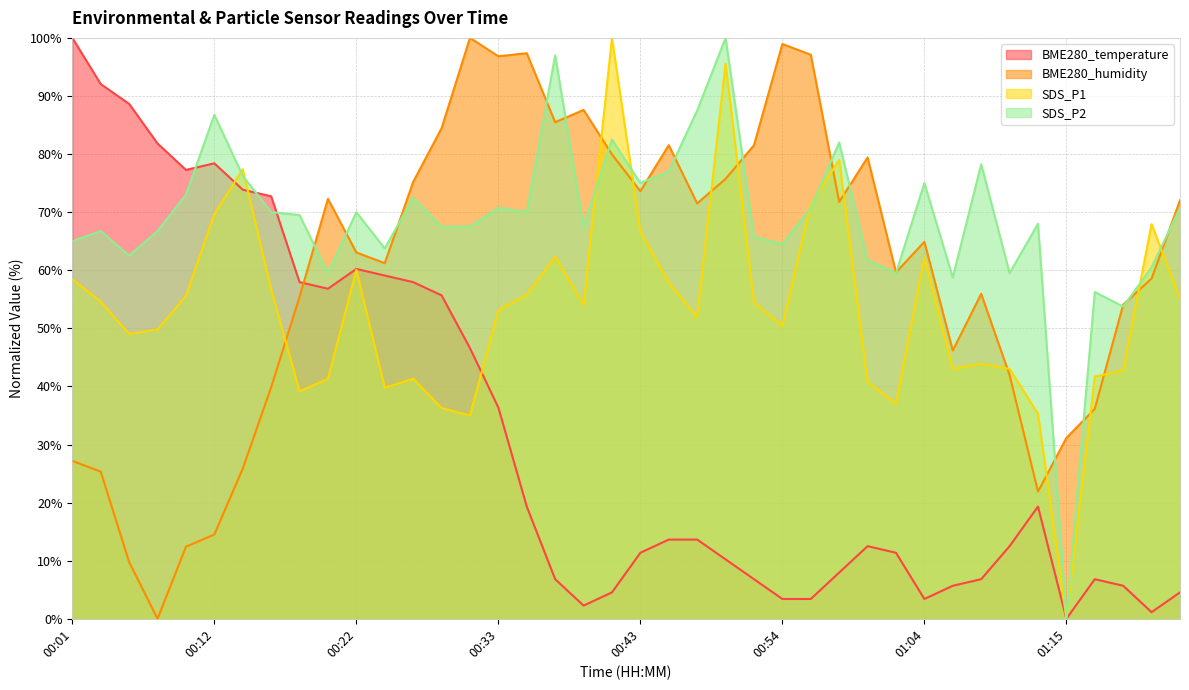

Which series has the largest total across all categories?

SDS_P2